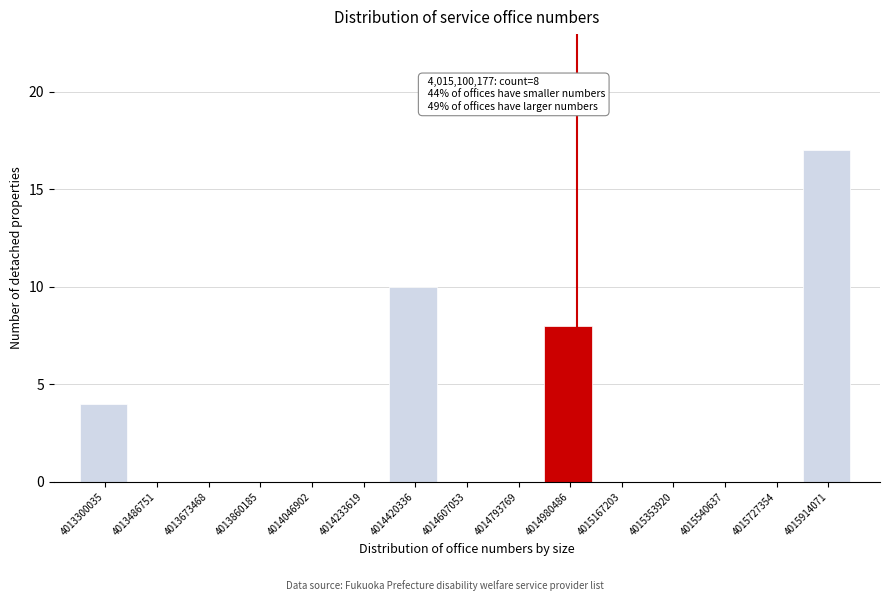

Reading right to left, what are all the values shown in this chart?

4015914071=17	4015727354=0	4015540637=0	4015353920=0	4015167203=0	4014980486=8	4014793769=0	4014607053=0	4014420336=10	4014233619=0	4014046902=0	4013860185=0	4013673468=0	4013486751=0	4013300035=4